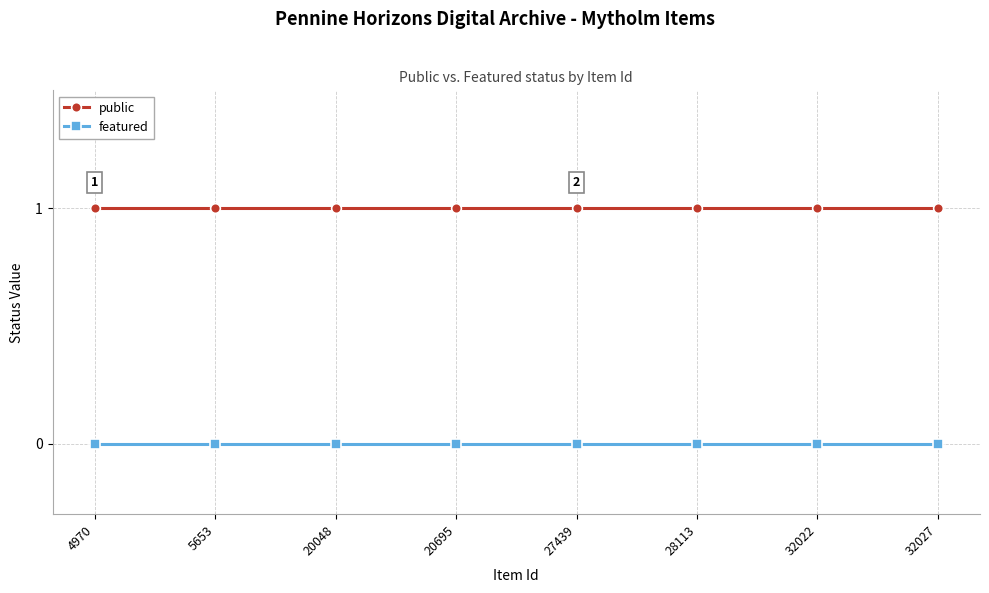

True or false: public and featured cross at least once.

False